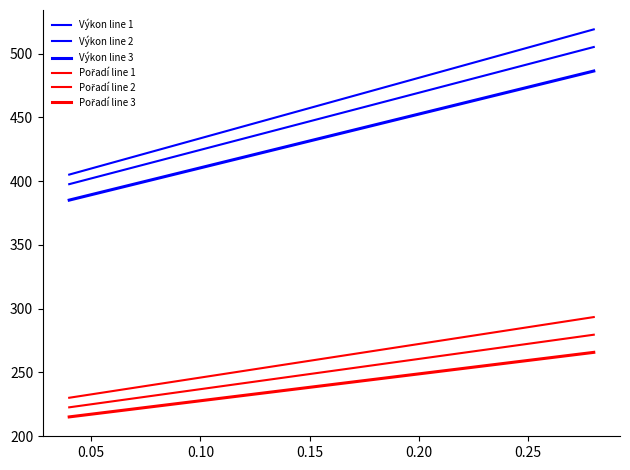

Is this an area chart (filled region under the line)?

No